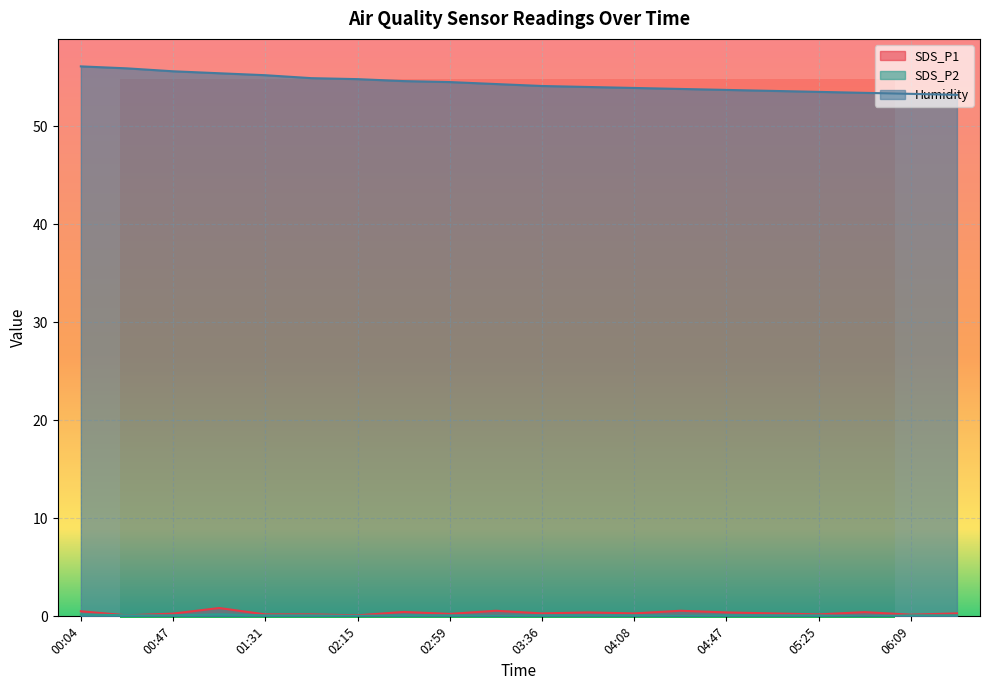

Reading left to right, transcribe all the data shown in this chart.

SDS_P1: 00:04=0.5	00:25=0.1	00:47=0.3	01:08=0.8	01:31=0.2	01:53=0.2	02:15=0.1	02:37=0.5	02:59=0.2	03:20=0.6	03:36=0.3	03:52=0.4	04:08=0.3	04:25=0.6	04:47=0.4	05:03=0.3	05:25=0.2	05:47=0.4	06:09=0.2	06:31=0.3
SDS_P2: 00:04=0.2	00:25=0.1	00:47=0.1	01:08=0.2	01:31=0.1	01:53=0.1	02:15=0.1	02:37=0.1	02:59=0.1	03:20=0.1	03:36=0.1	03:52=0.1	04:08=0.1	04:25=0.1	04:47=0.1	05:03=0.1	05:25=0.1	05:47=0.0	06:09=0.1	06:31=0.1
Humidity: 00:04=56.1	00:25=55.9	00:47=55.6	01:08=55.4	01:31=55.2	01:53=54.9	02:15=54.8	02:37=54.6	02:59=54.5	03:20=54.3	03:36=54.1	03:52=54.0	04:08=53.9	04:25=53.8	04:47=53.7	05:03=53.6	05:25=53.5	05:47=53.4	06:09=53.3	06:31=53.2